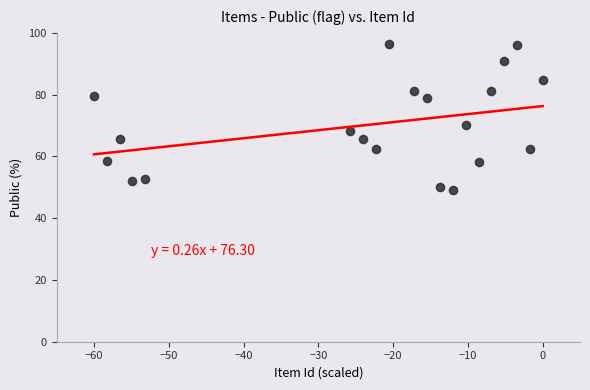

What Y value in the scatter plot is closest to 72?

70.2